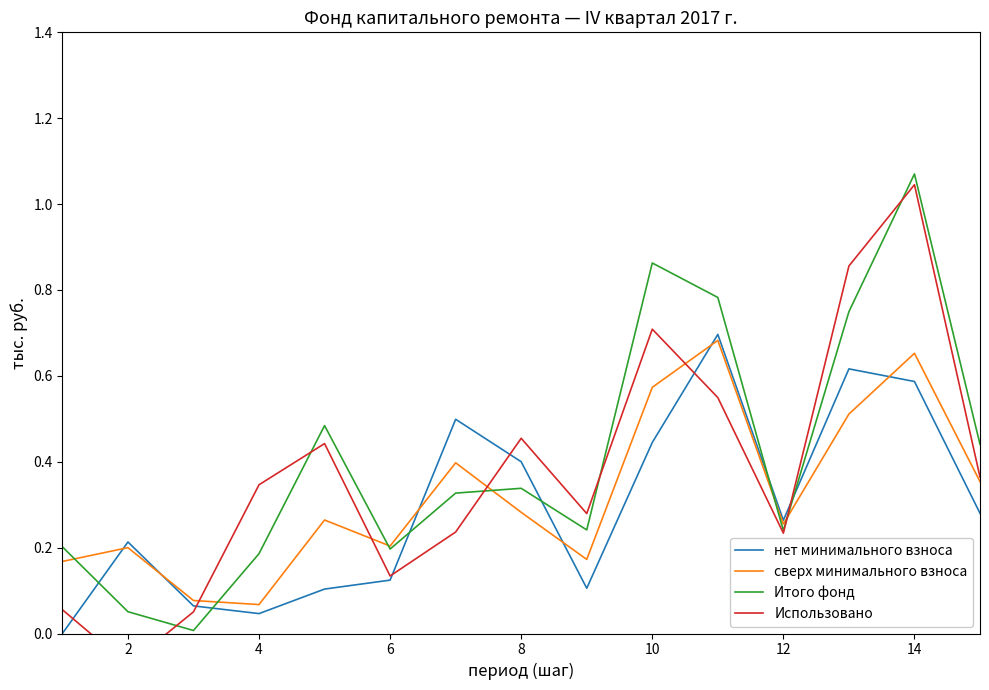

Where is the first local maximum for сверх минимального взноса?

2